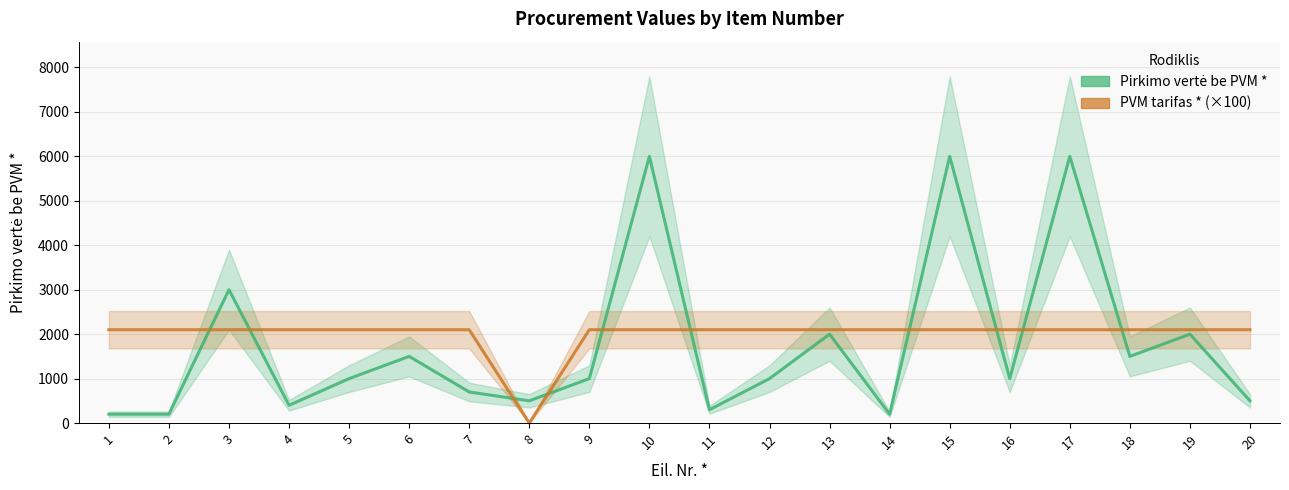

At 17, list the series in order from smallest to largest.

PVM tarifas * (×100), Pirkimo vertė be PVM *